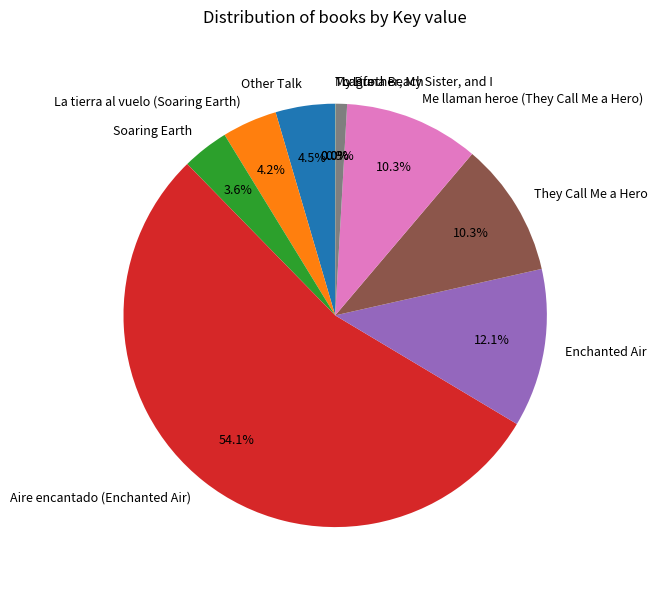

Which category has the biggest portion of the pie?

Aire encantado (Enchanted Air)